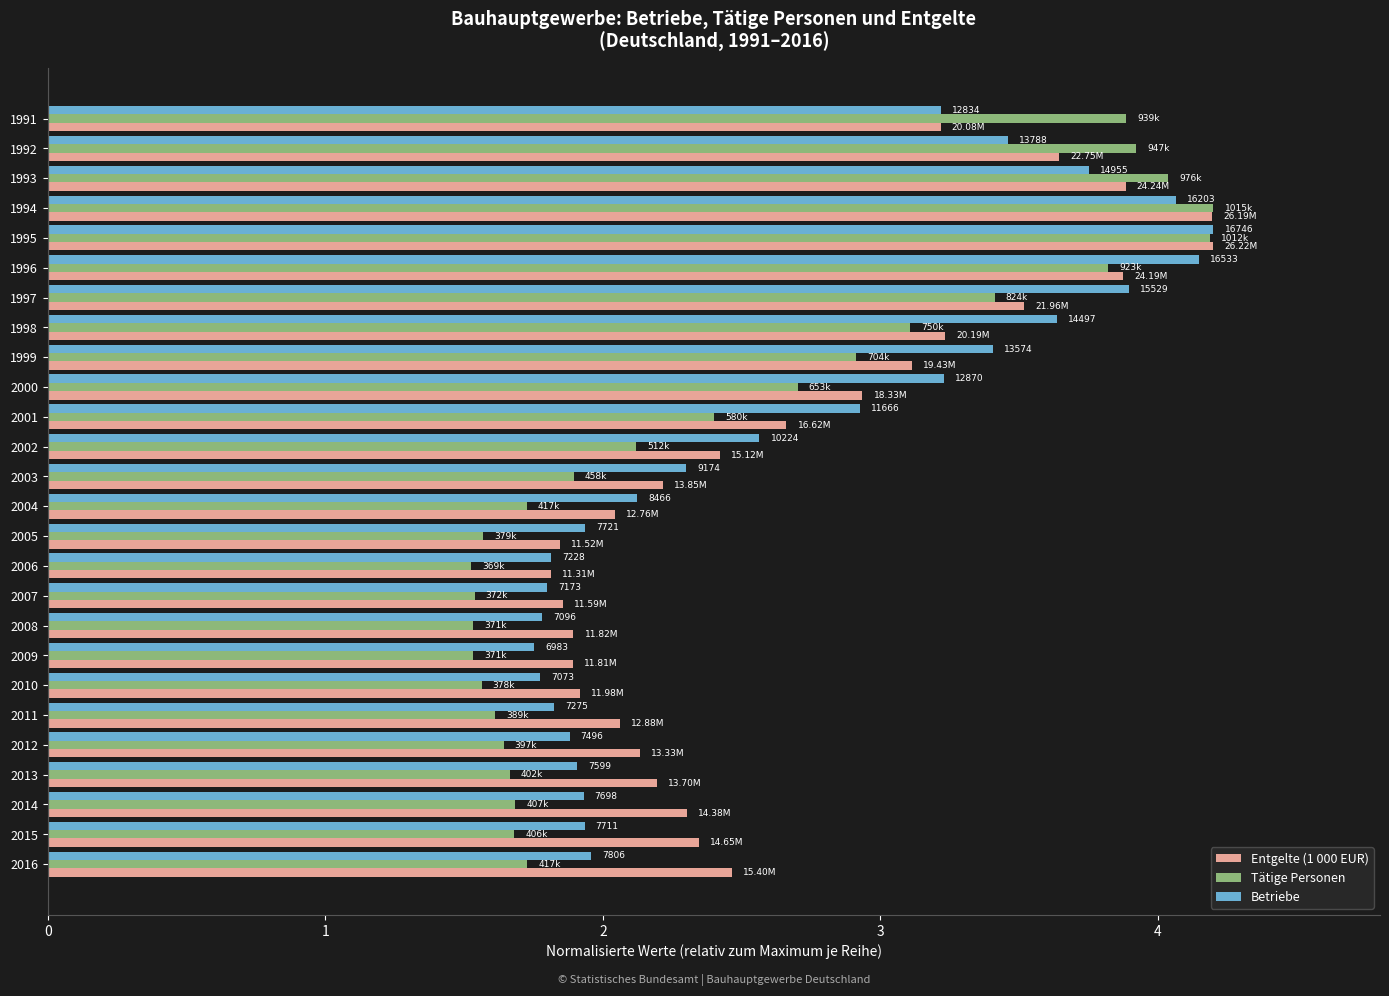

At 1999, list the series in order from largest to smallest.

Betriebe, Entgelte (1 000 EUR), Tätige Personen